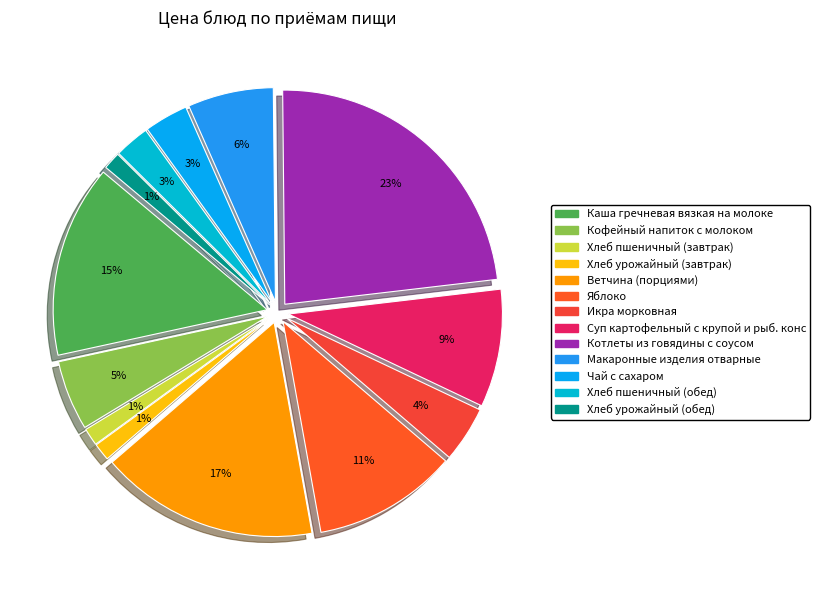

What percentage is the Хлеб пшеничный (завтрак) slice, to the nearest percent?

1%